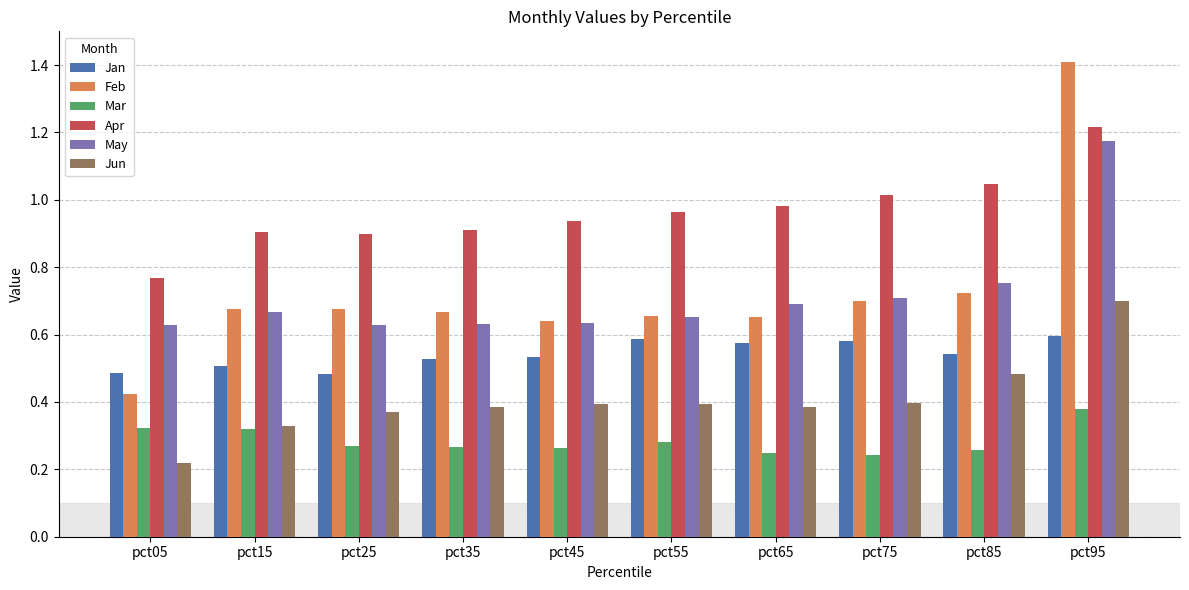

Are the bars horizontal?

No